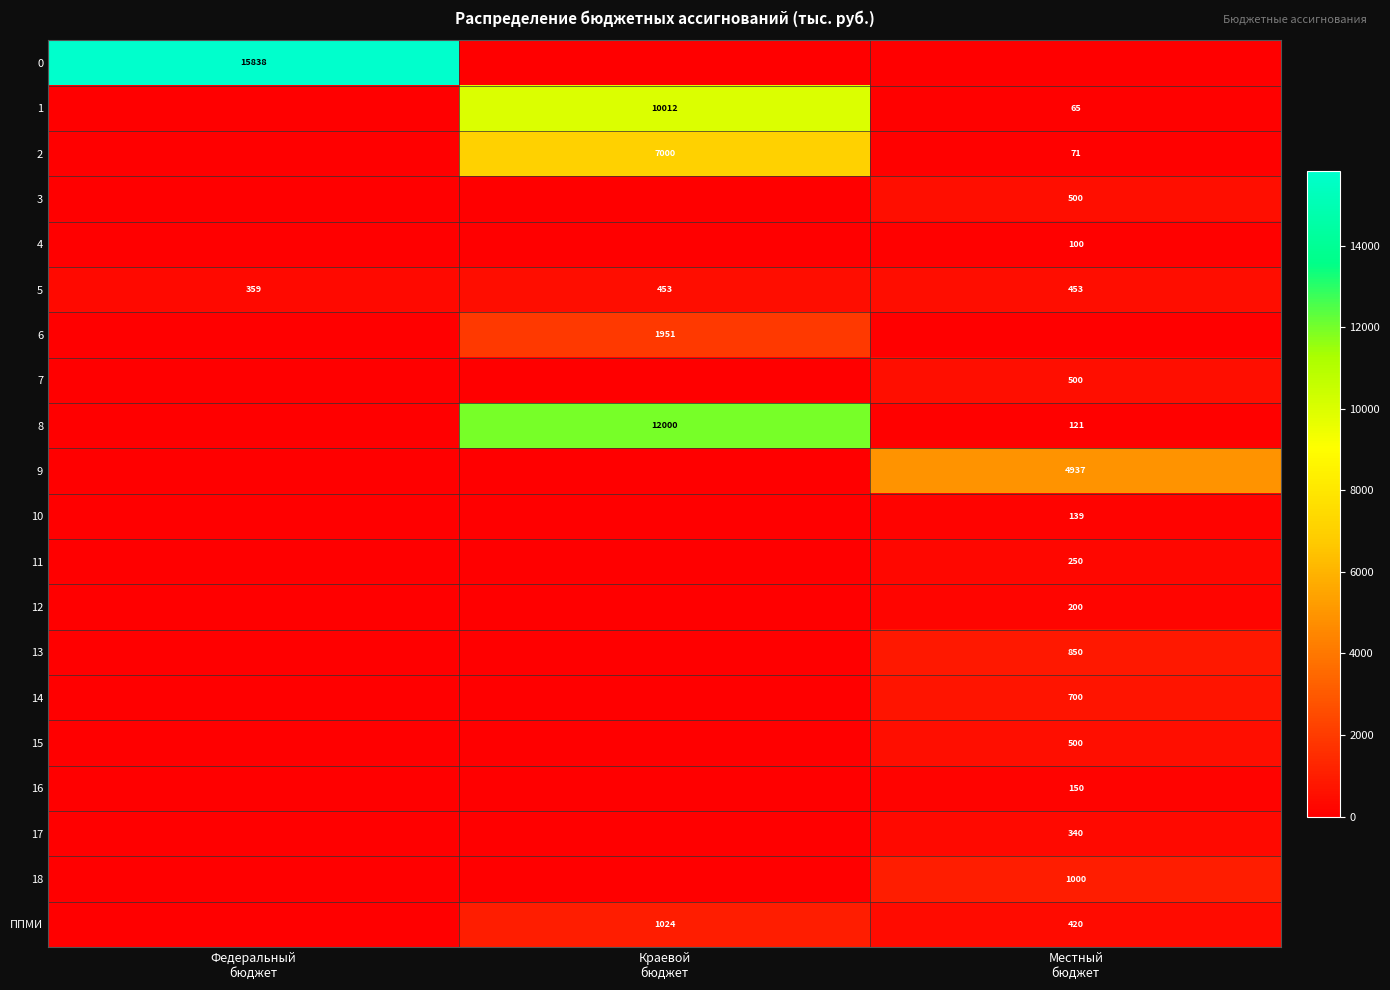

True or false: 3 has a value of 0.0 at Федеральный бюджет.

True